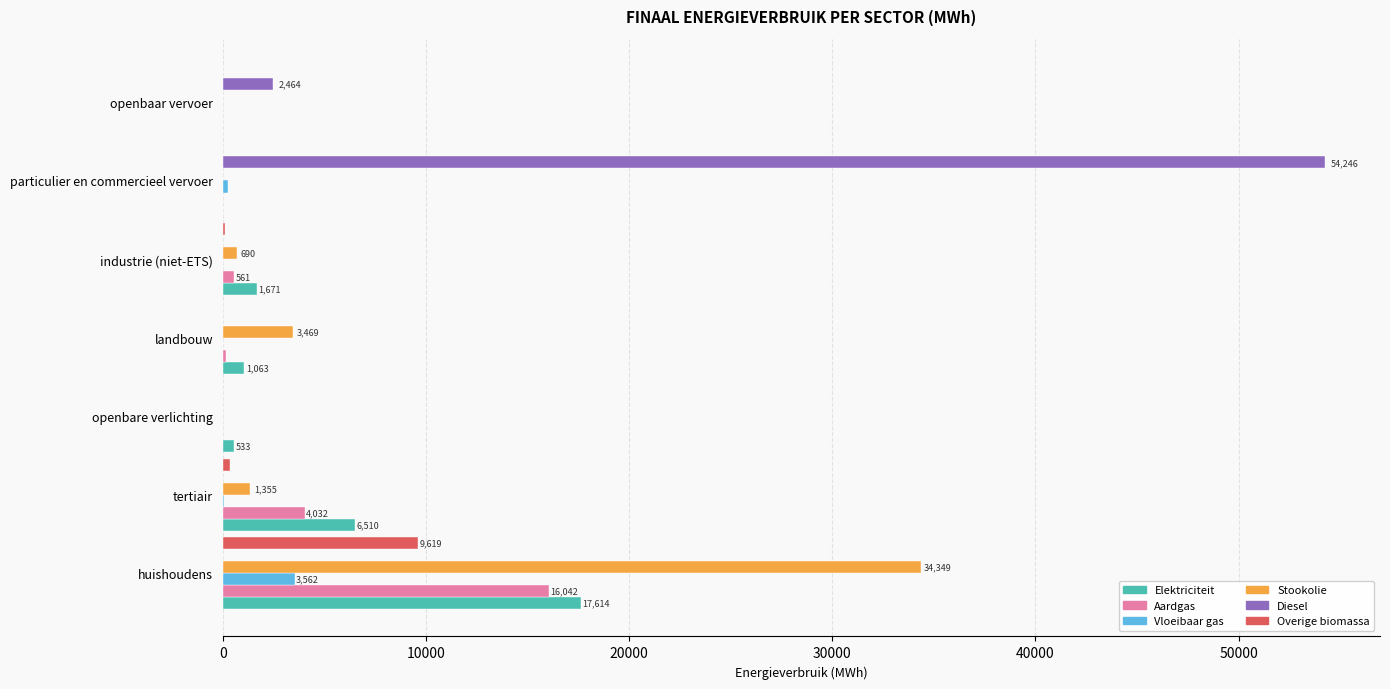

What is the maximum value shown in the chart?

54246.5